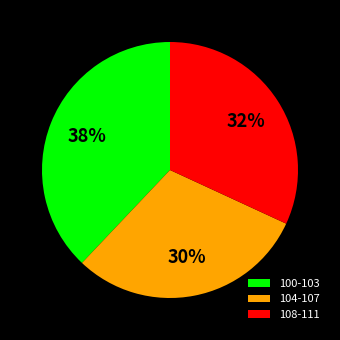

Which slice is the smallest?

104-107